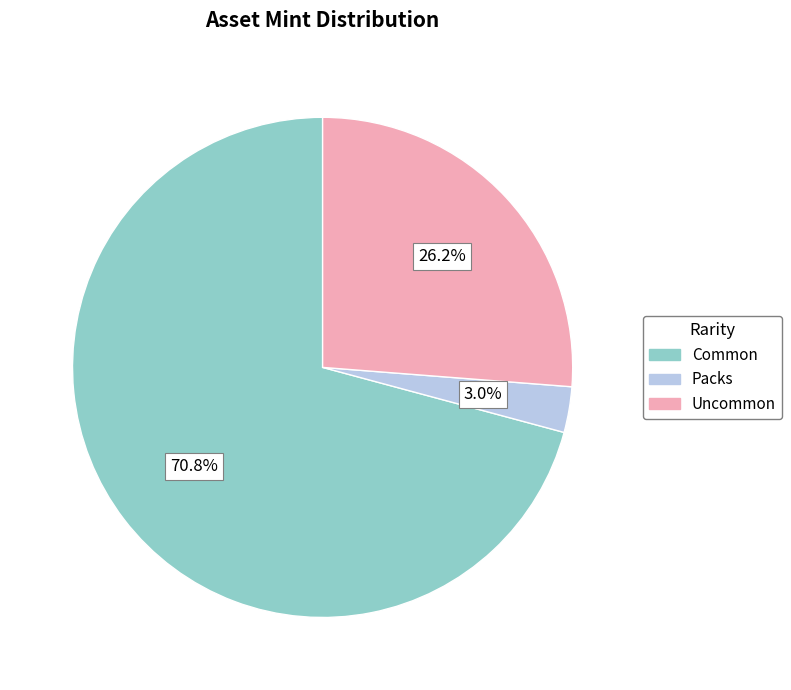

Does Common represent more than half of the total?

Yes